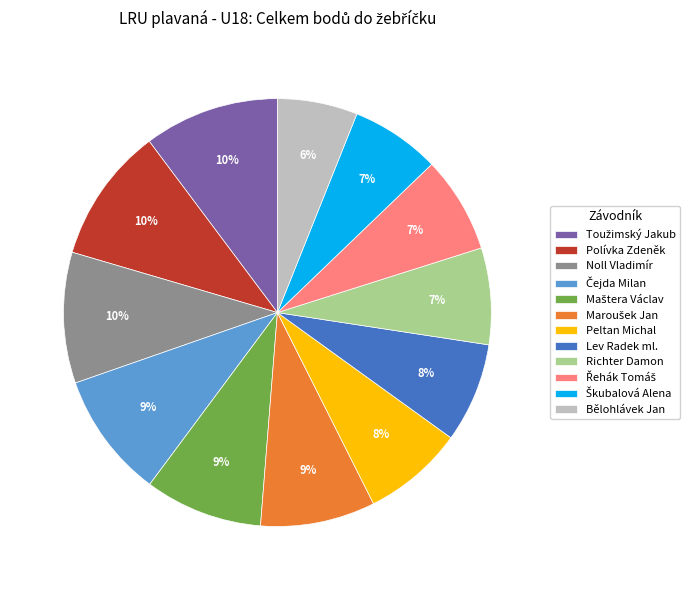

Between Bělohlávek Jan and Polívka Zdeněk, which is larger?

Polívka Zdeněk